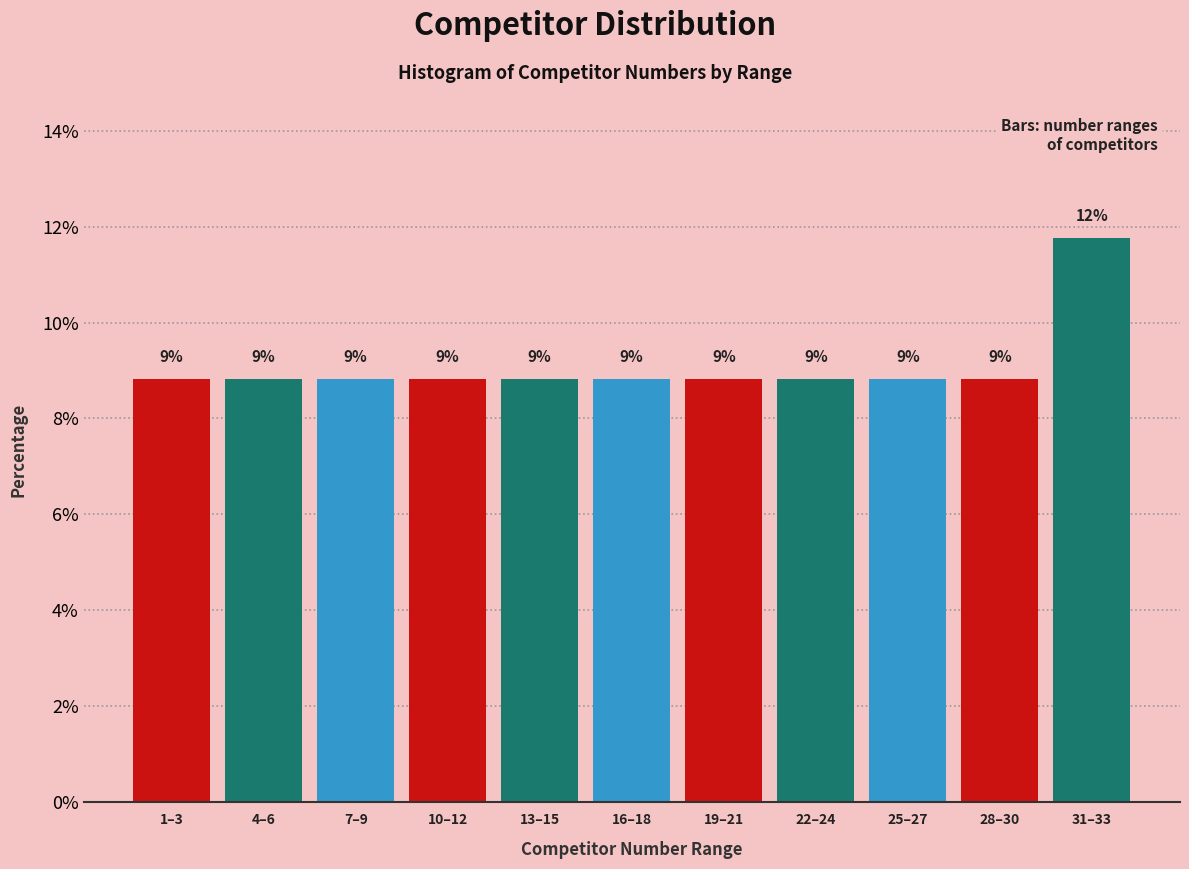

How many bars are there in total?

11